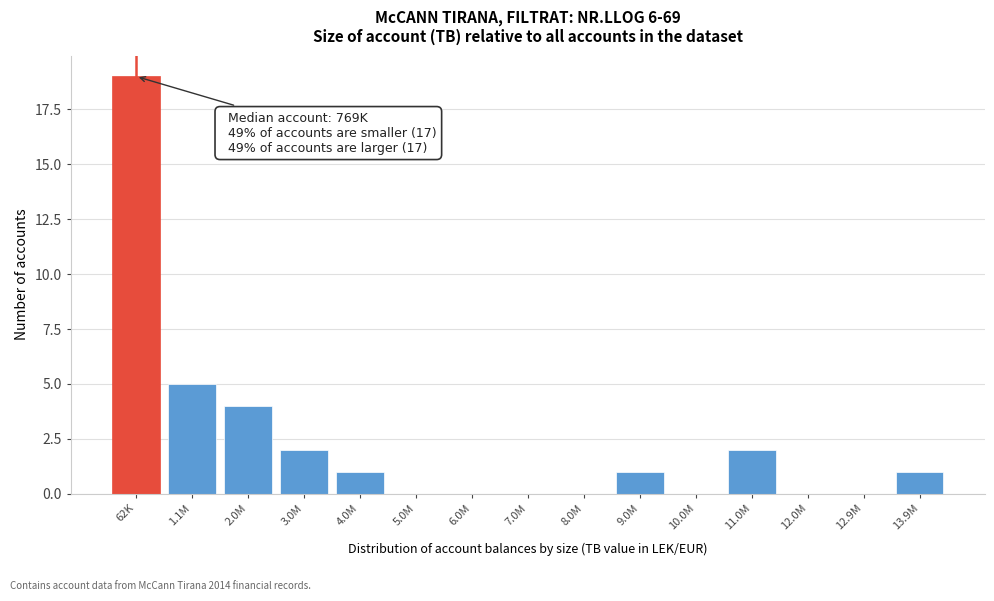

Reading left to right, extract all data points from this chart.

62K=19	1.1M=5	2.0M=4	3.0M=2	4.0M=1	5.0M=0	6.0M=0	7.0M=0	8.0M=0	9.0M=1	10.0M=0	11.0M=2	12.0M=0	12.9M=0	13.9M=1